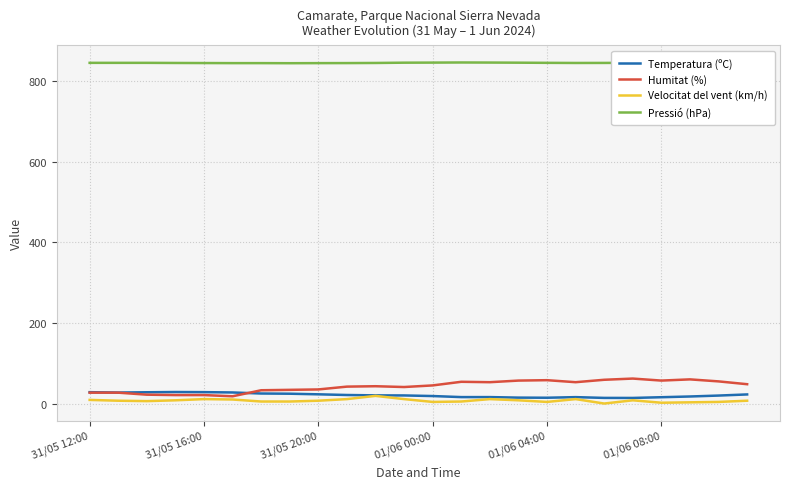

In Temperatura (ºC), how many points are higher than both neighbors (excluding endpoints)?

2